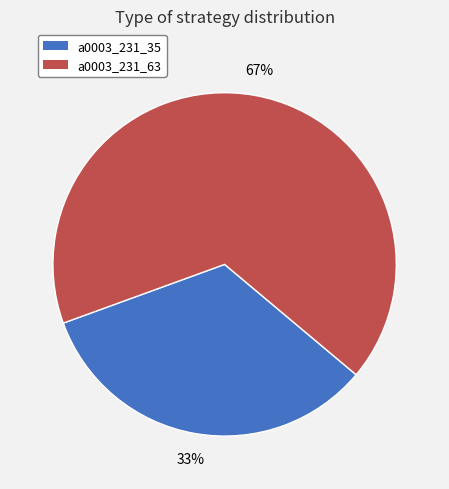

What is the ratio of the value at a0003_231_35 to the value at a0003_231_63?

0.5